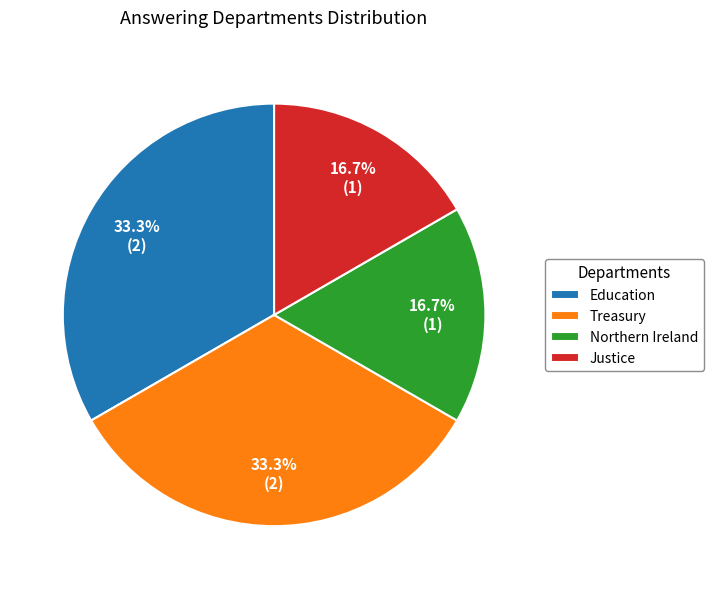

To the nearest percent, what is the difference between the largest and smallest slice percentages?

17%